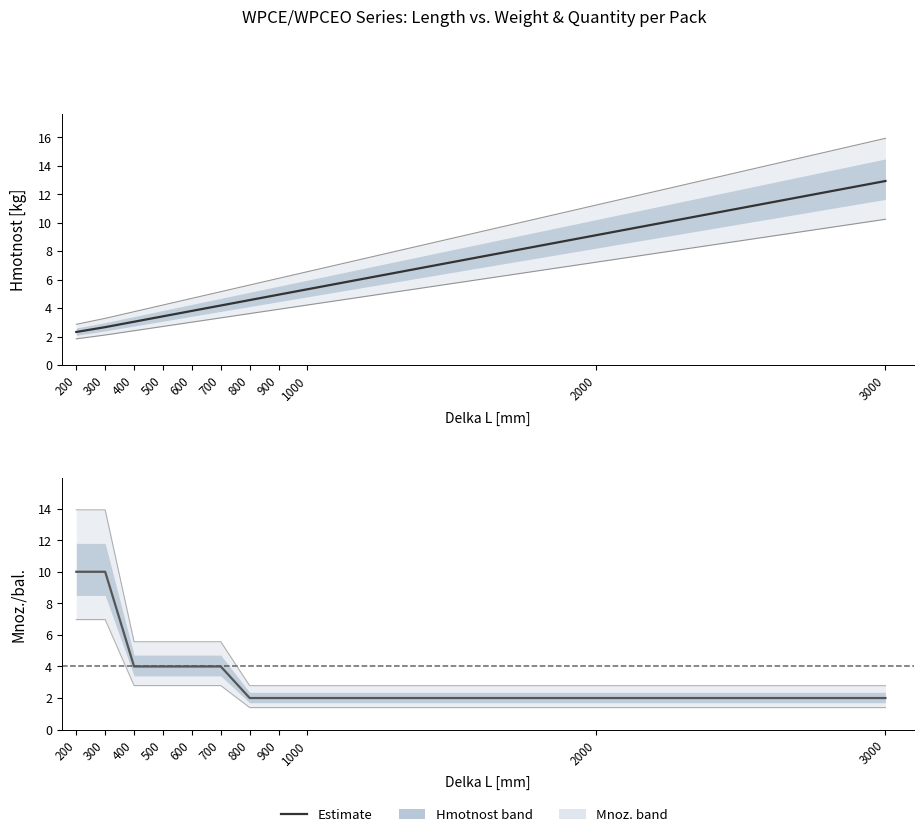

At 200, list the series in order from largest to smallest.

Mnoz./bal., Hmotnost [kg]